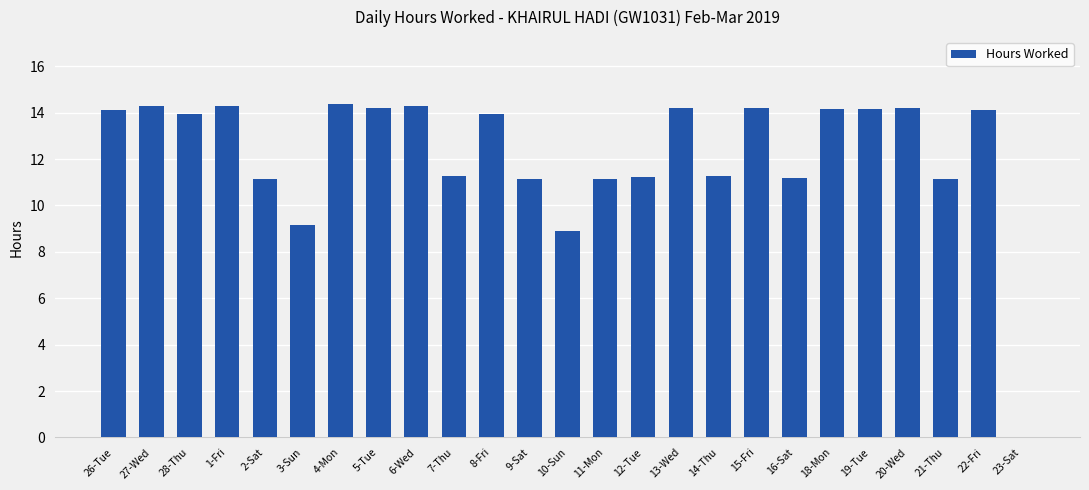

What is the sum of the values at 18-Mon and 20-Wed?

28.4